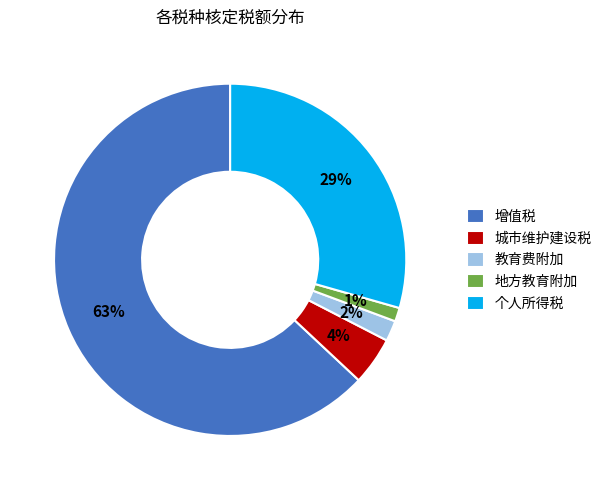

To the nearest percent, what portion does 城市维护建设税 represent?

4%